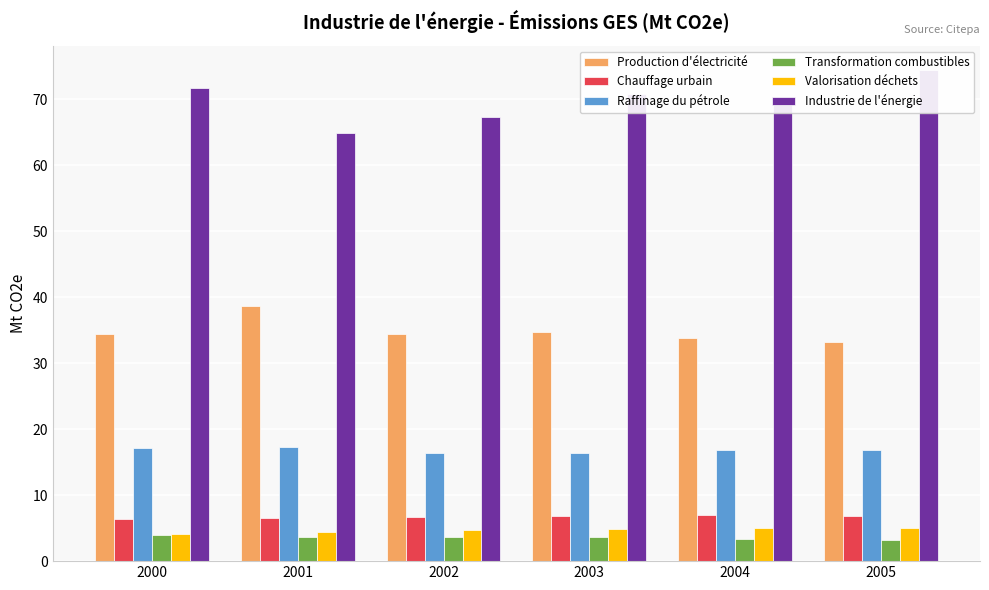

At which category does the chart reach its minimum across all series?

2005